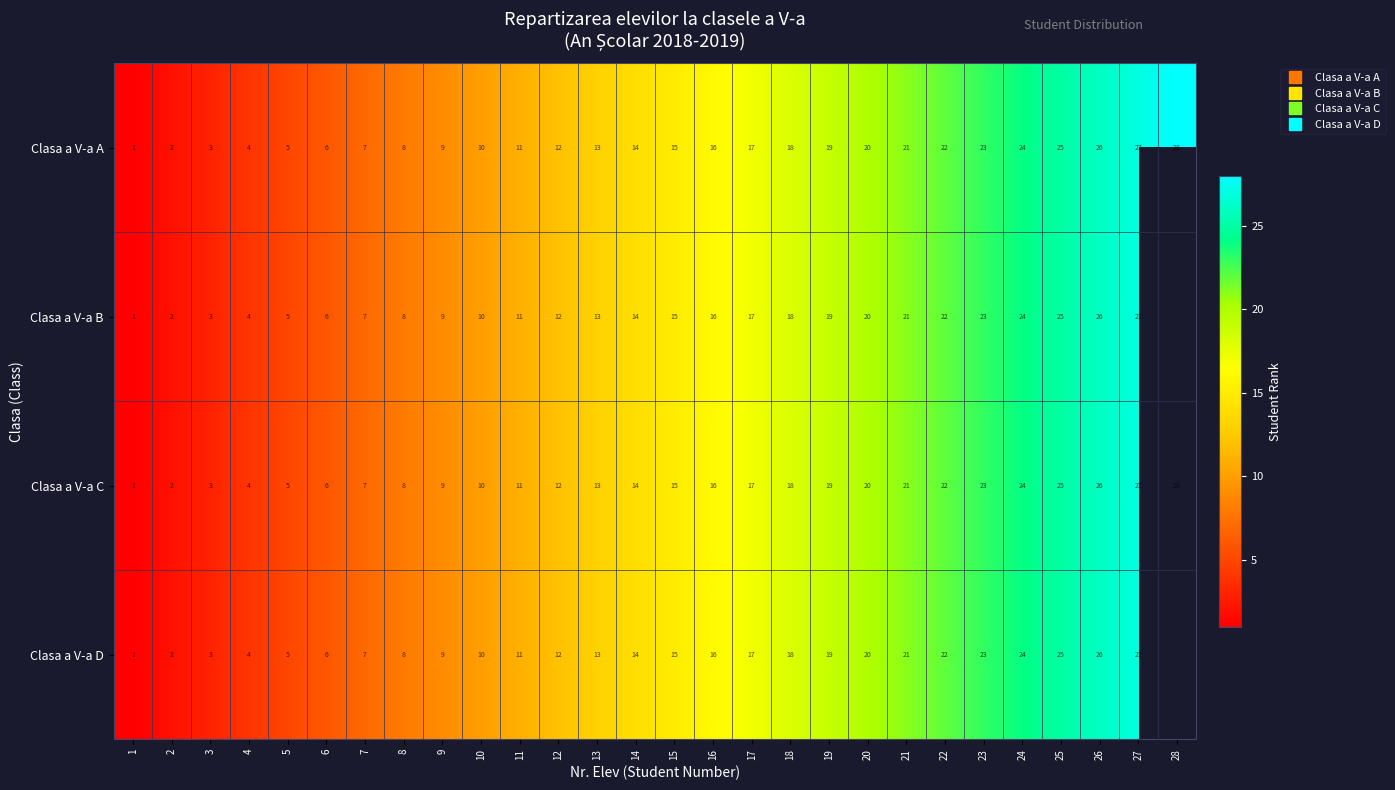

At which label is Clasa a V-a B closest to 14?

14